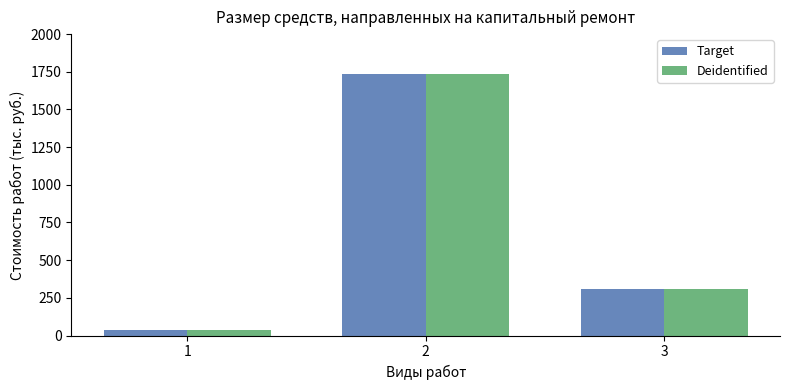

What is the difference between the maximum and minimum values in the Target series?

1700.5